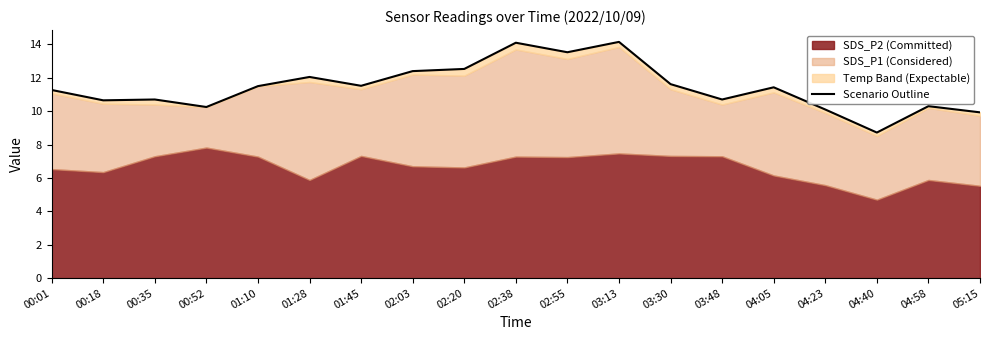

List the labels in order of value, smallest first.

04:40, 05:15, 04:23, 00:52, 04:58, 00:18, 00:35, 03:48, 00:01, 04:05, 01:10, 01:45, 03:30, 01:28, 02:03, 02:20, 02:55, 02:38, 03:13